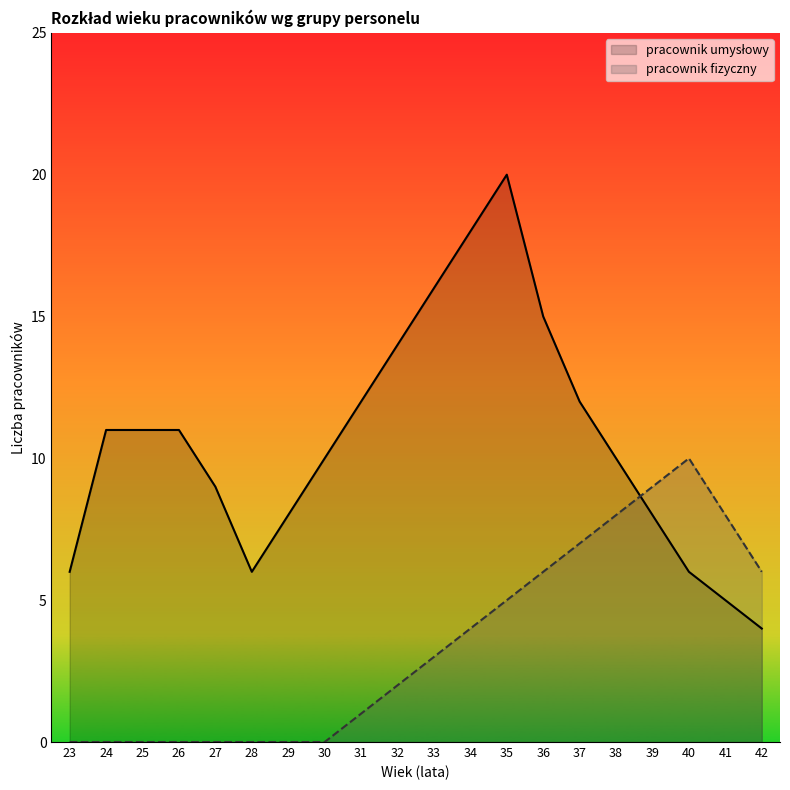

Reading left to right, extract all data points from this chart.

pracownik umysłowy: 23=6	24=11	25=11	26=11	27=9	28=6	29=8	30=10	31=12	32=14	33=16	34=18	35=20	36=15	37=12	38=10	39=8	40=6	41=5	42=4
pracownik fizyczny: 23=0	24=0	25=0	26=0	27=0	28=0	29=0	30=0	31=1	32=2	33=3	34=4	35=5	36=6	37=7	38=8	39=9	40=10	41=8	42=6